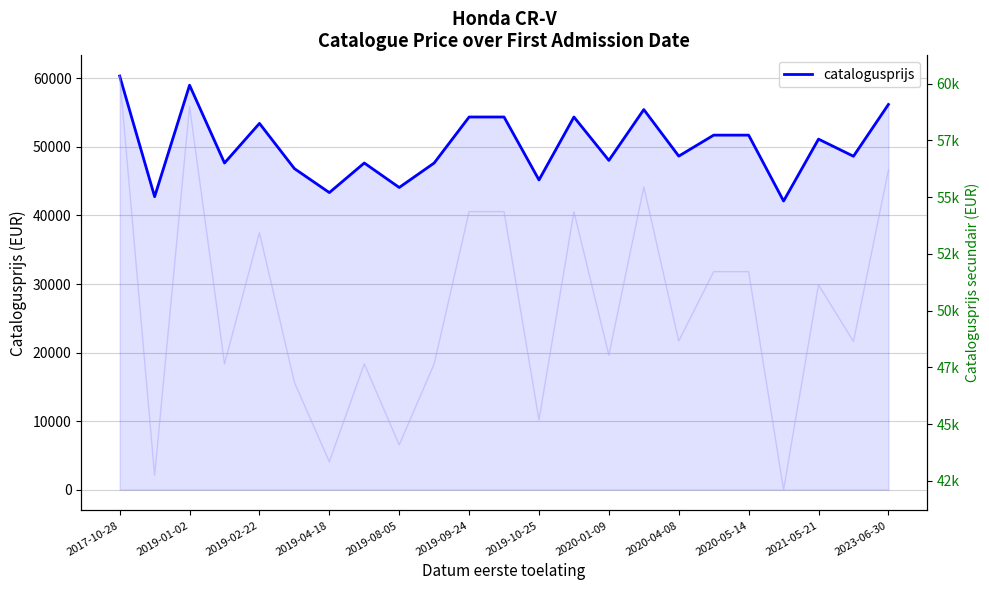

What is the difference between the maximum and second lowest values?

17599